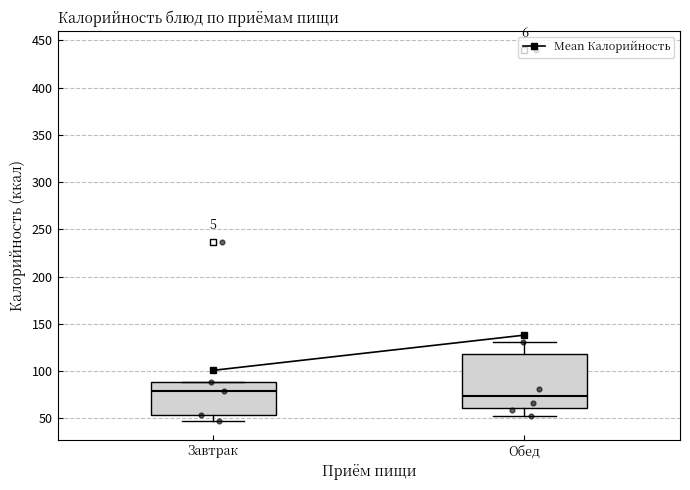

Reading left to right, read every box against the y-axis: the position of its median line, the range the box covers, and the ends of its whiskers. The values are not printed on the chart, so give them approximately, as read against the axis.

Завтрак: median 80, box 55 to 90, whiskers 45 to 90
Обед: median 75, box 60 to 120, whiskers 50 to 130